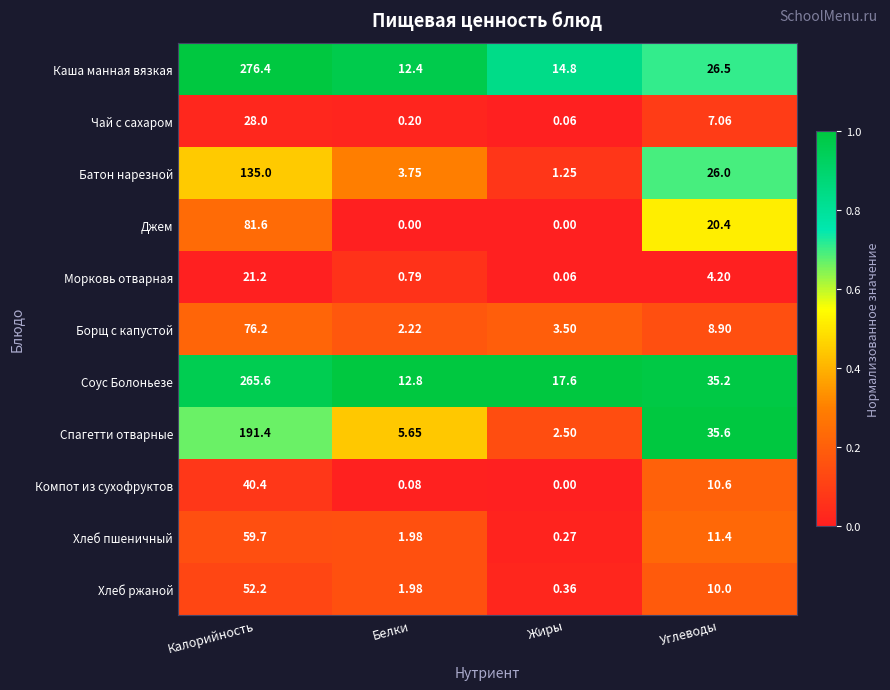

How many data points does each series have?

4